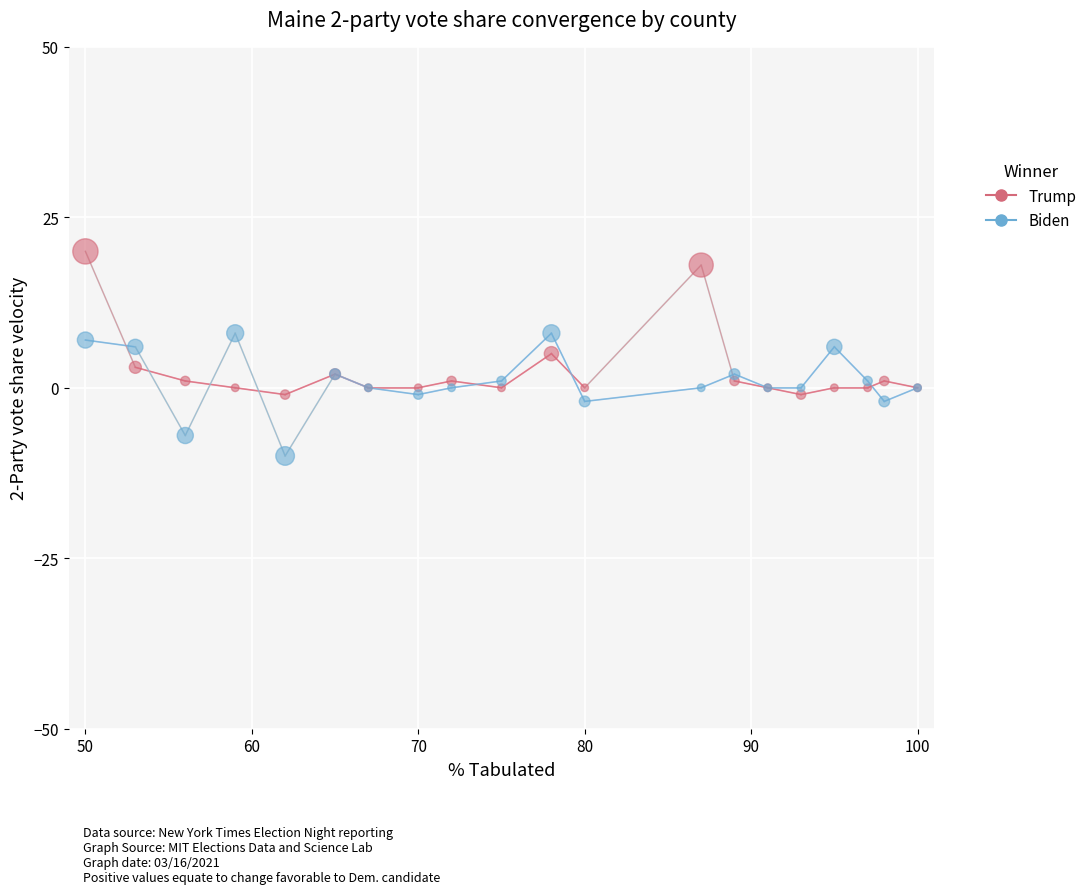

What are all the series names shown in the legend?

Trump, Biden